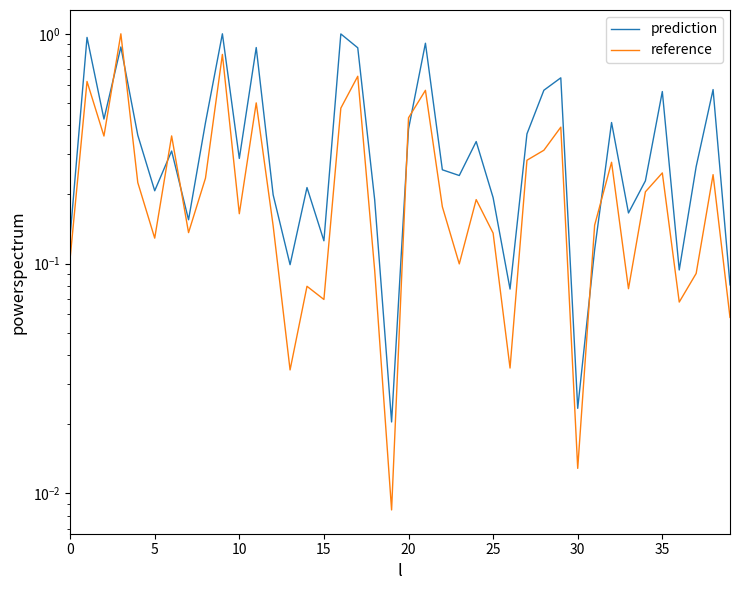

What is the difference between the second highest and minimum values in the reference series?

0.8